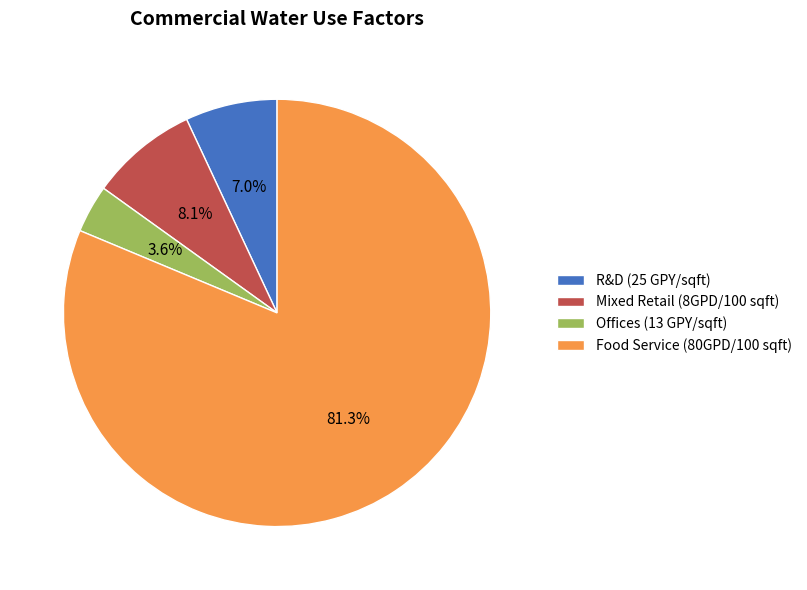

Rank the categories by value from highest to lowest.

Food Service (80GPD/100 sqft), Mixed Retail (8GPD/100 sqft), R&D (25 GPY/sqft), Offices (13 GPY/sqft)